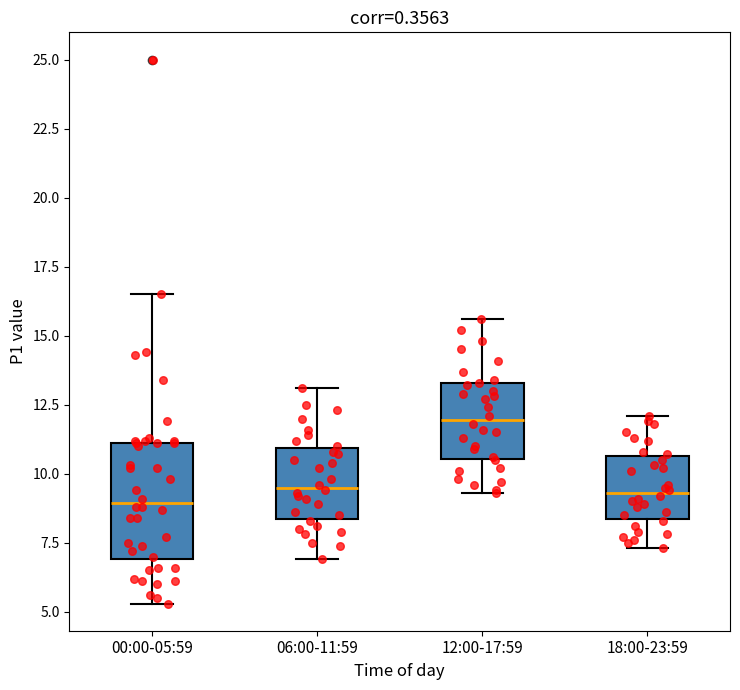

Reading left to right, read every box against the y-axis: the position of its median line, the range the box covers, and the ends of its whiskers. The values are not printed on the chart, so give them approximately, as read against the axis.

00:00-05:59: median 9.0, box 7.0 to 11.0, whiskers 5.5 to 16.5
06:00-11:59: median 9.5, box 8.5 to 11.0, whiskers 7.0 to 13.0
12:00-17:59: median 12.0, box 10.5 to 13.5, whiskers 9.5 to 15.5
18:00-23:59: median 9.5, box 8.5 to 10.5, whiskers 7.5 to 12.0